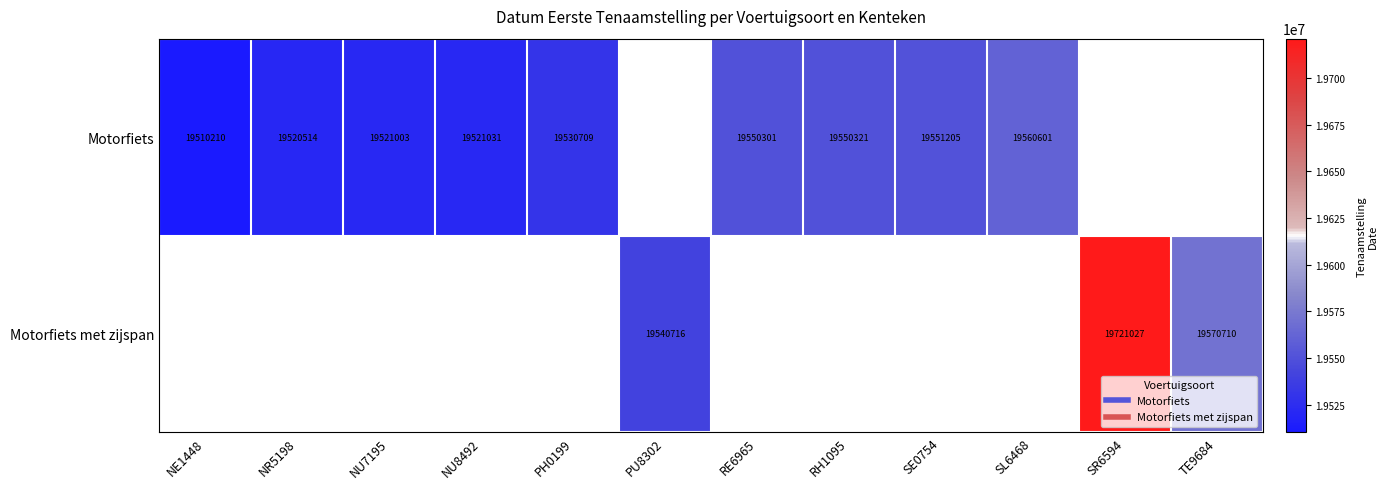

Read the Motorfiets value at NE1448.

19510210.0